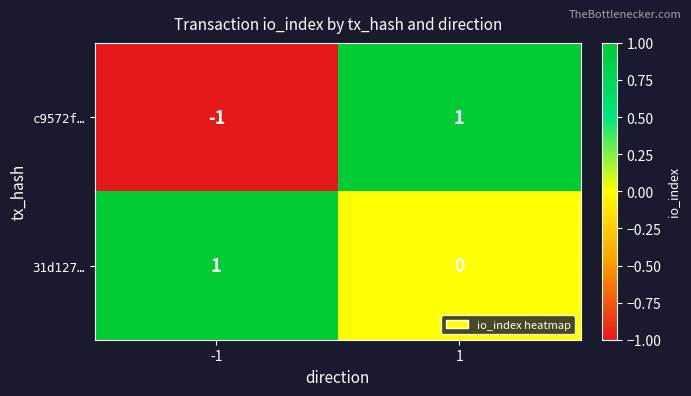

Rank the series by their average value, from lowest to highest.

c9572f…, 31d127…